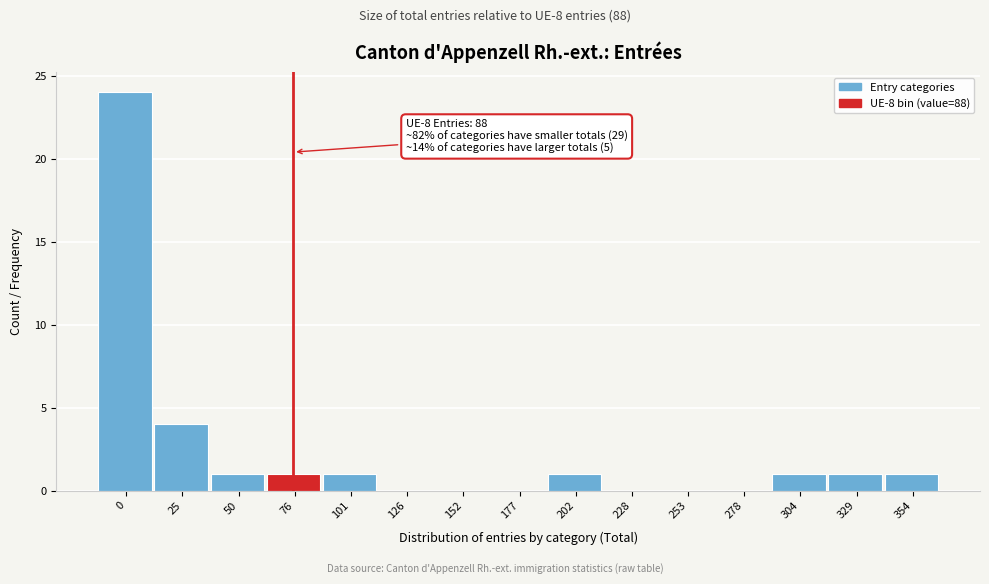

Reading left to right, list all the values displayed in this chart.

0=24	25=4	50=1	76=1	101=1	126=0	152=0	177=0	202=1	228=0	253=0	278=0	304=1	329=1	354=1